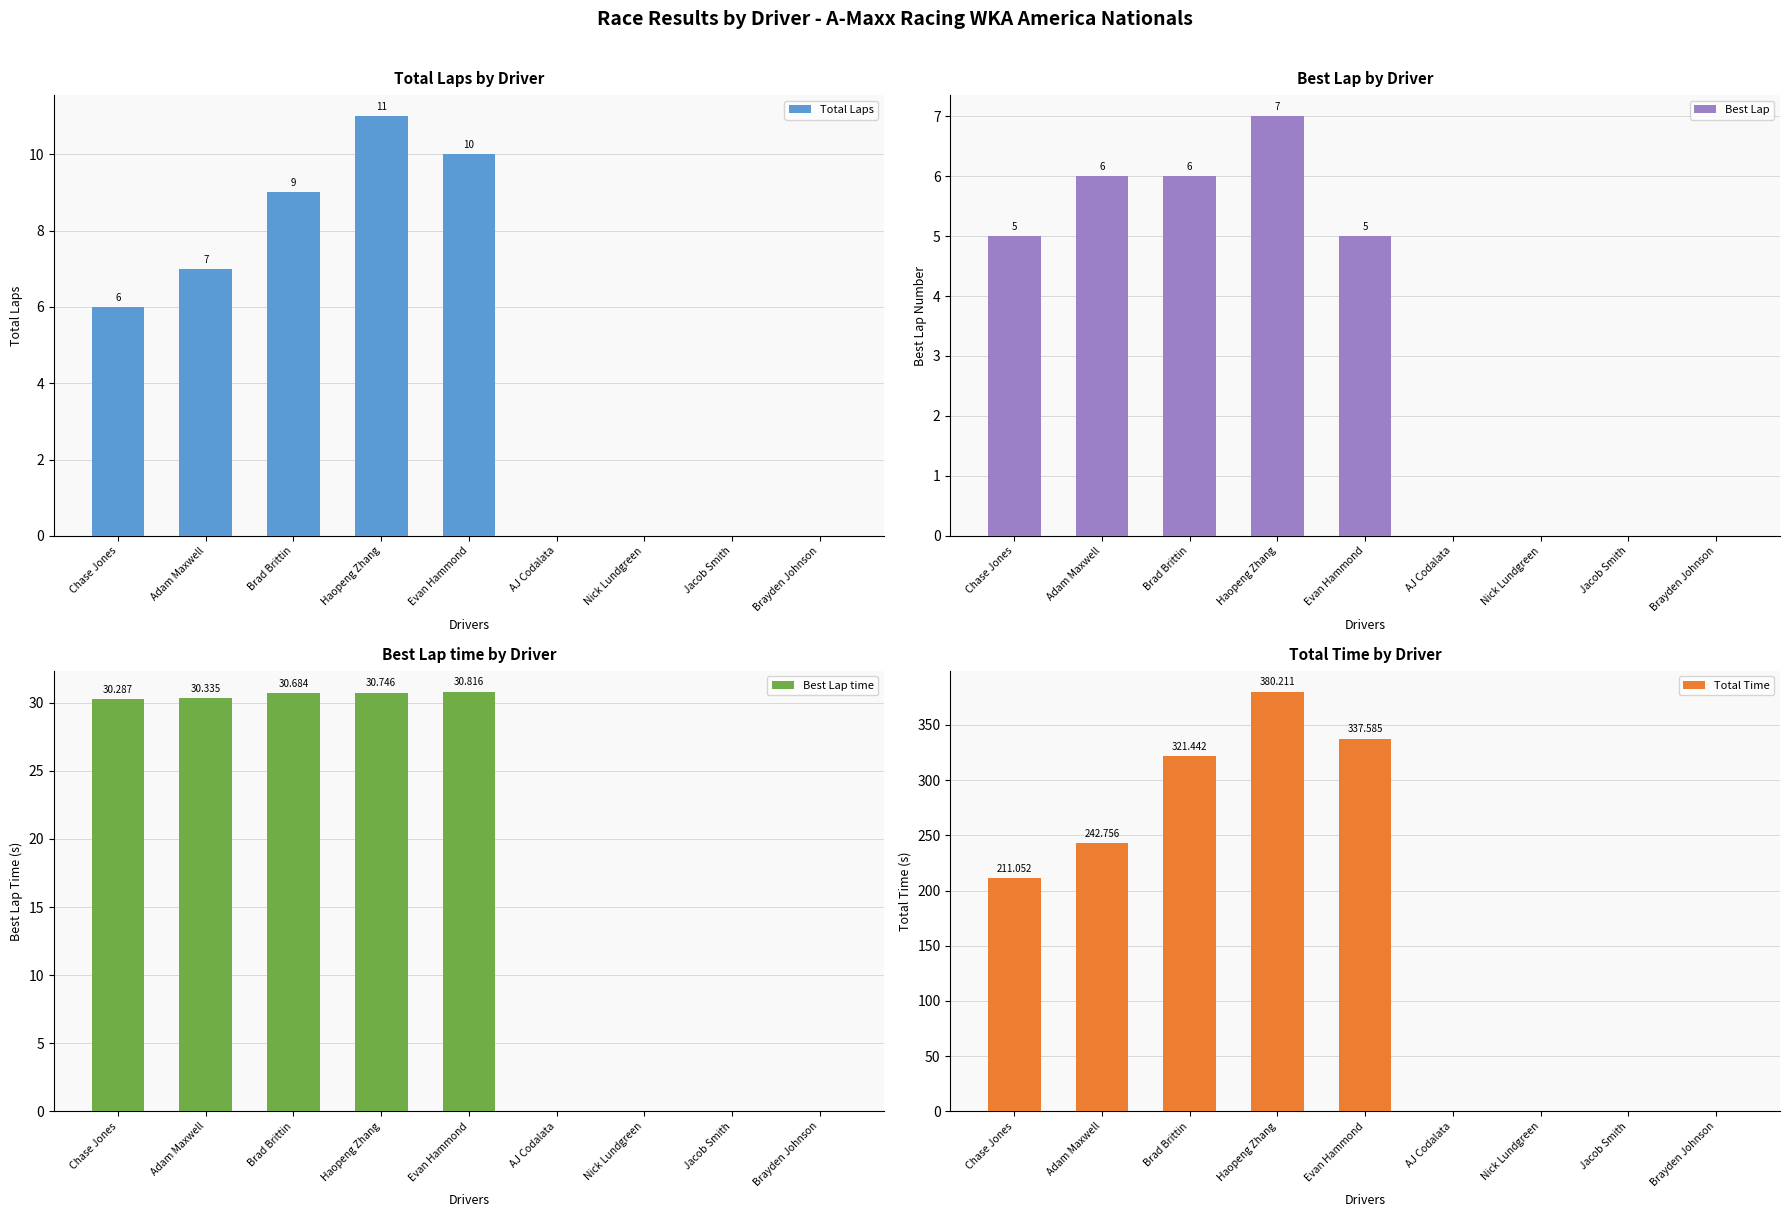

Rank the categories by Total Time value from lowest to highest.

AJ Codalata, Nick Lundgreen, Jacob Smith, Brayden Johnson, Chase Jones, Adam Maxwell, Brad Brittin, Evan Hammond, Haopeng Zhang